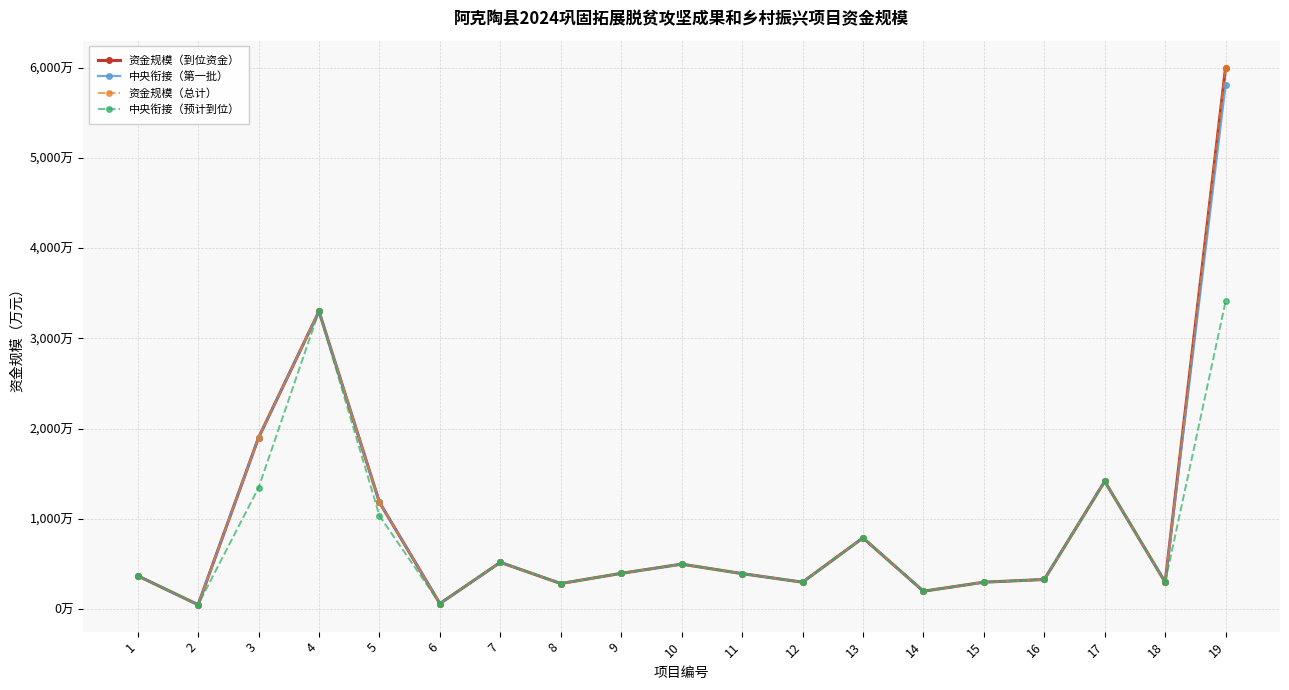

What is the difference between the 中央衔接（第一批） values at 1 and 2?

321.0